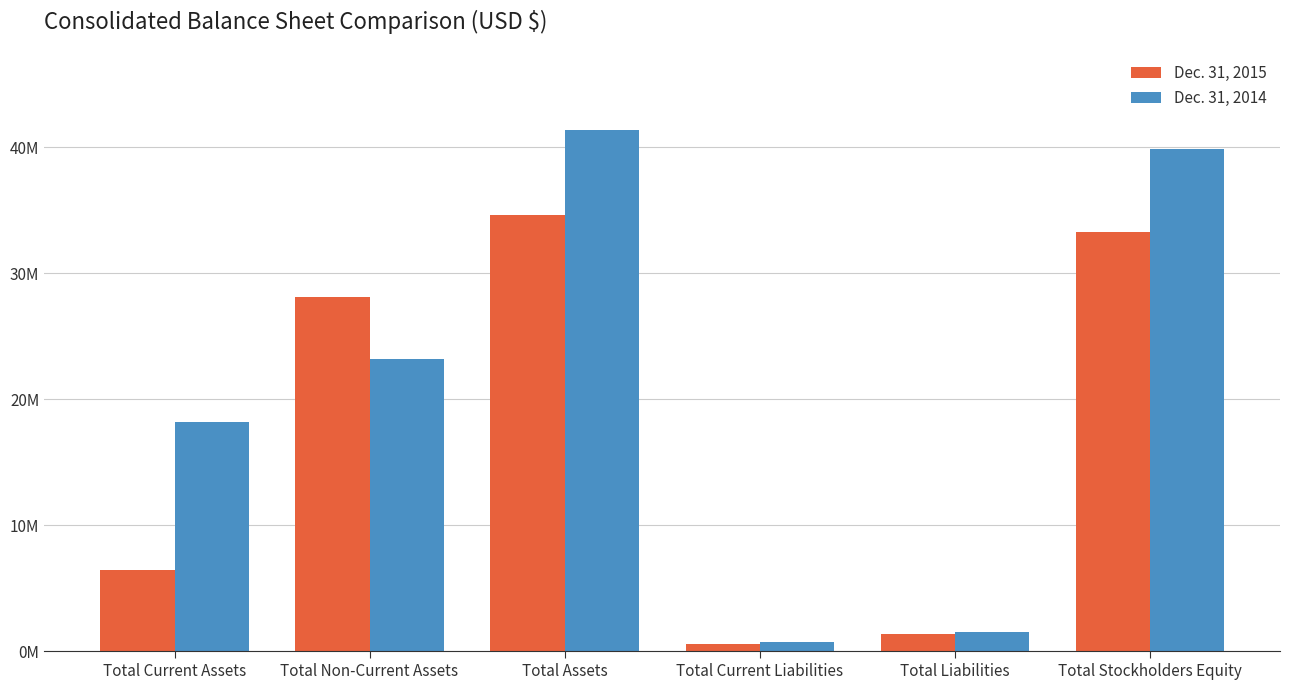

Are the bars horizontal?

No